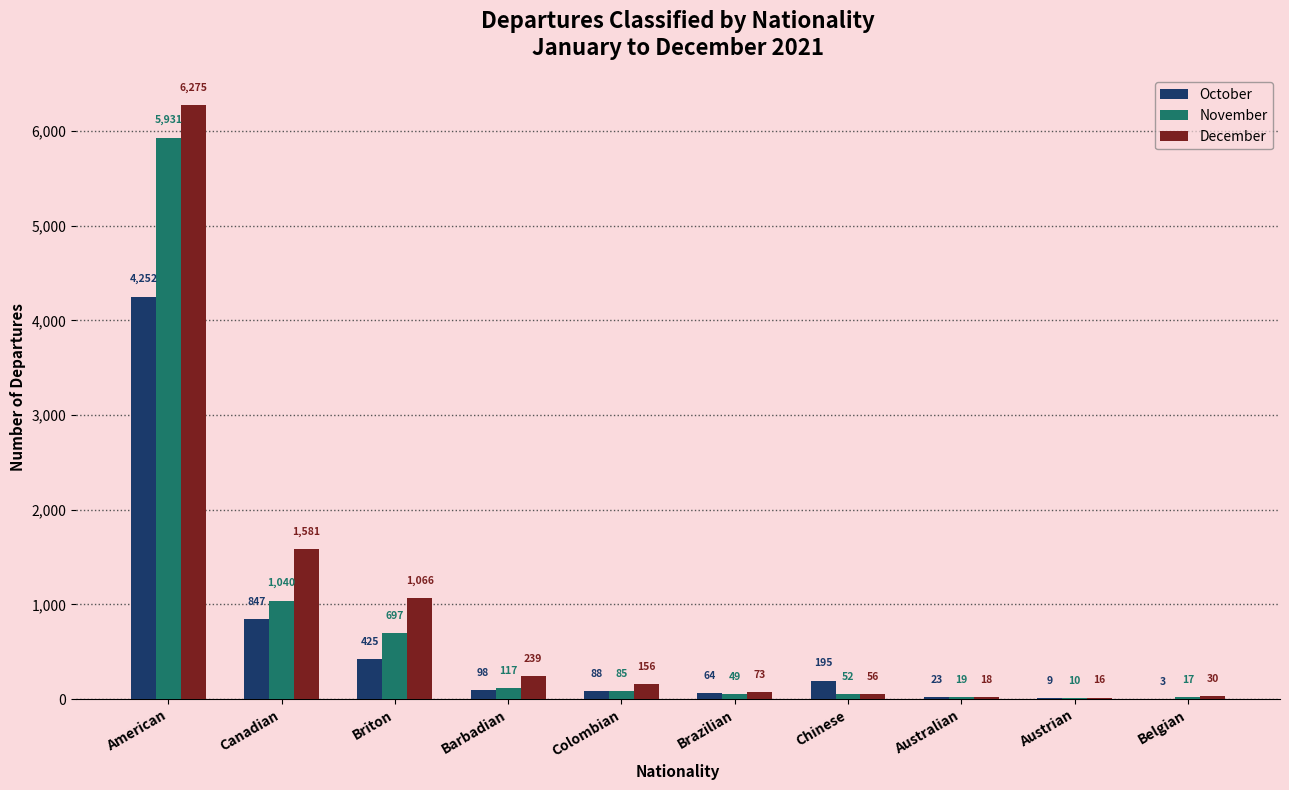

How many groups of bars are there?

10